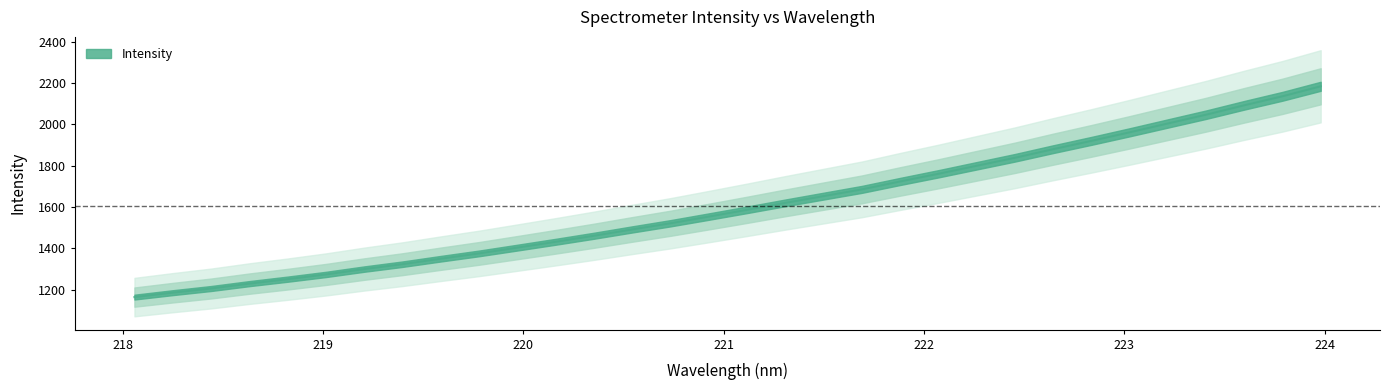

List the labels in order of value, smallest first.

218.0596, 218.2508, 218.442, 218.6332, 218.8244, 219.0156, 219.2067, 219.3979, 219.589, 219.7801, 219.9712, 220.1623, 220.3533, 220.5444, 220.7354, 220.9264, 221.1174, 221.3083, 221.4993, 221.6902, 221.8812, 222.0721, 222.263, 222.4538, 222.6447, 222.8355, 223.0264, 223.2172, 223.408, 223.5987, 223.7895, 223.9802